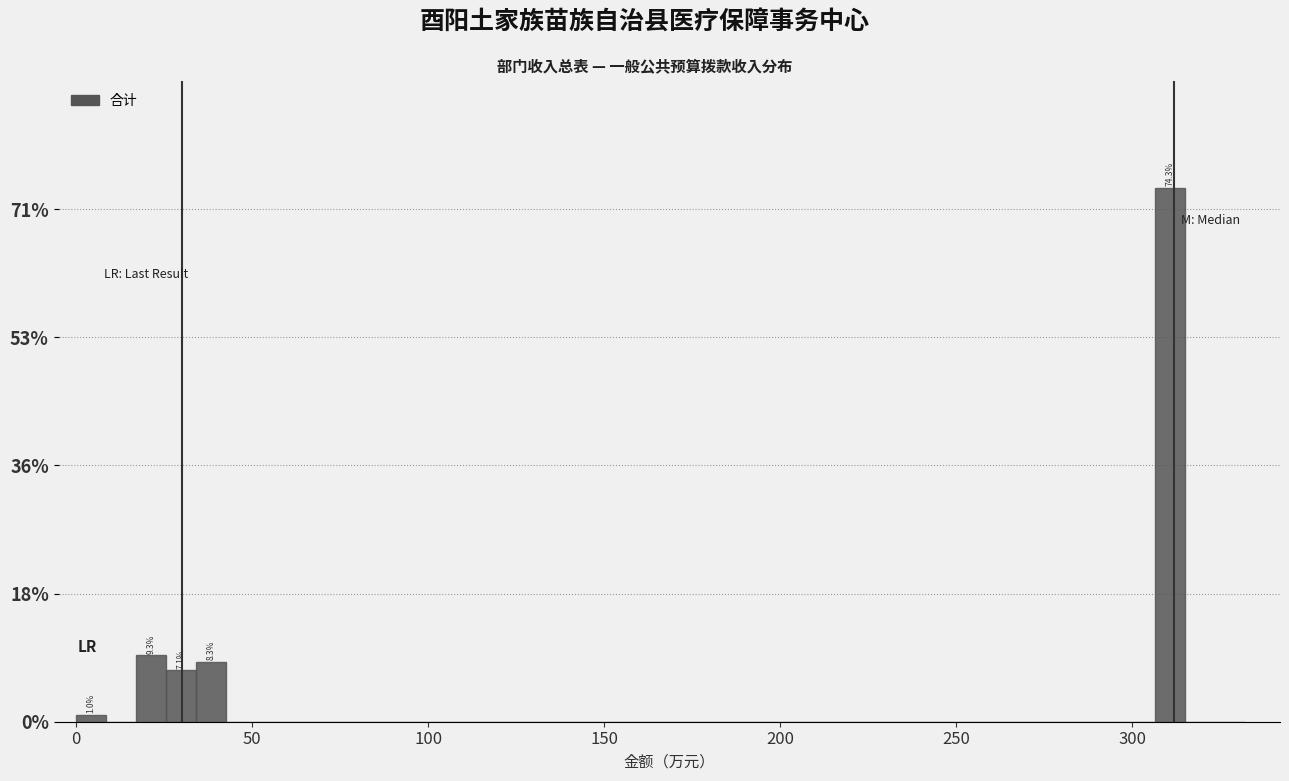

Around what value on the x-axis is the tallest bar? Give the approximate position of its centre, as read against the axis.

310